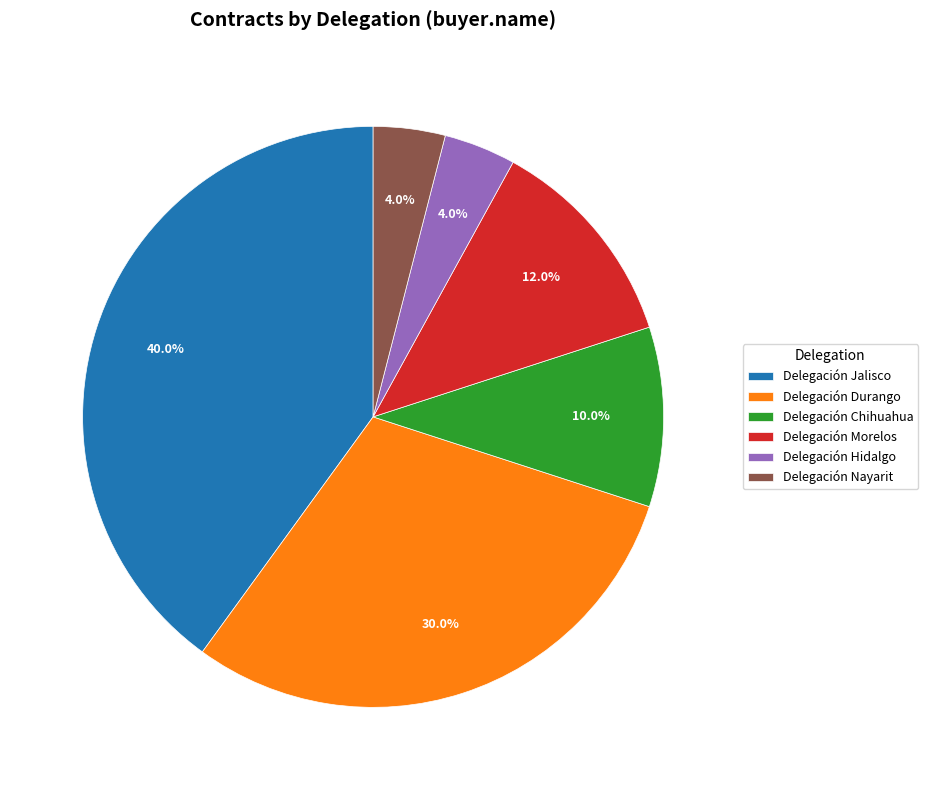

Combined, what portion of the pie is Delegación Nayarit and Delegación Morelos?

16.0%